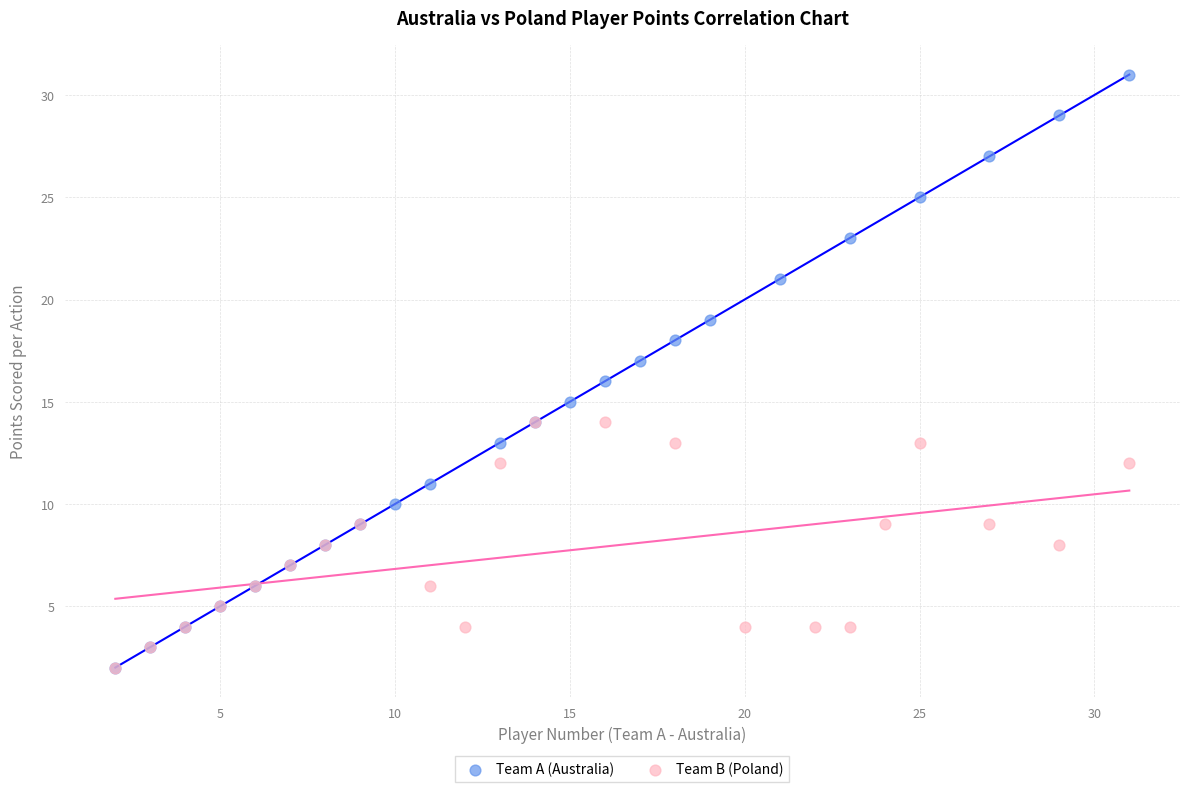

Which series has the largest Y range (max minus min)?

Team A (Australia)